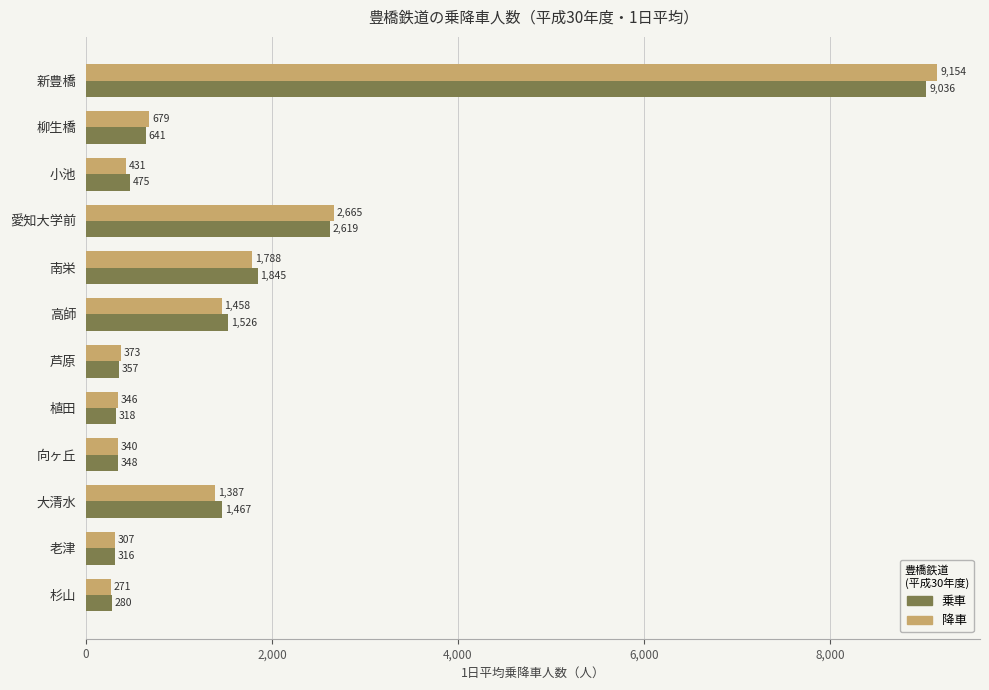

List the labels in order of 乗車 value, smallest first.

杉山, 老津, 植田, 向ヶ丘, 芦原, 小池, 柳生橋, 大清水, 高師, 南栄, 愛知大学前, 新豊橋